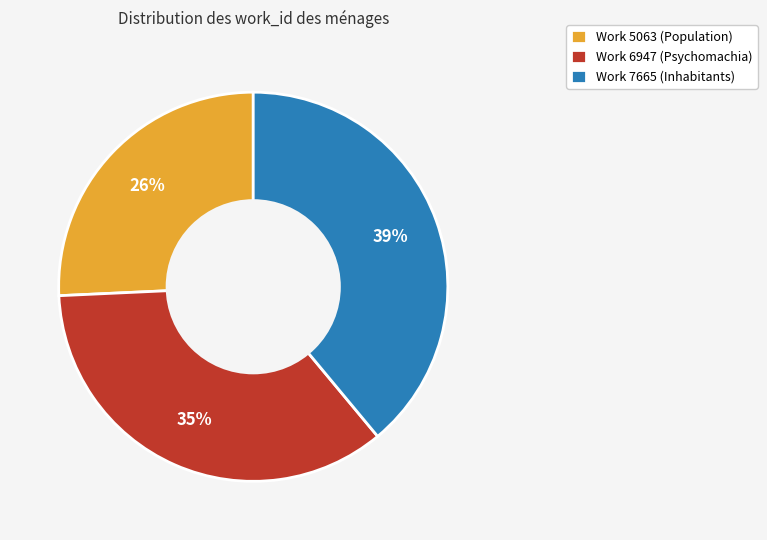

How many segments does this pie chart have?

3